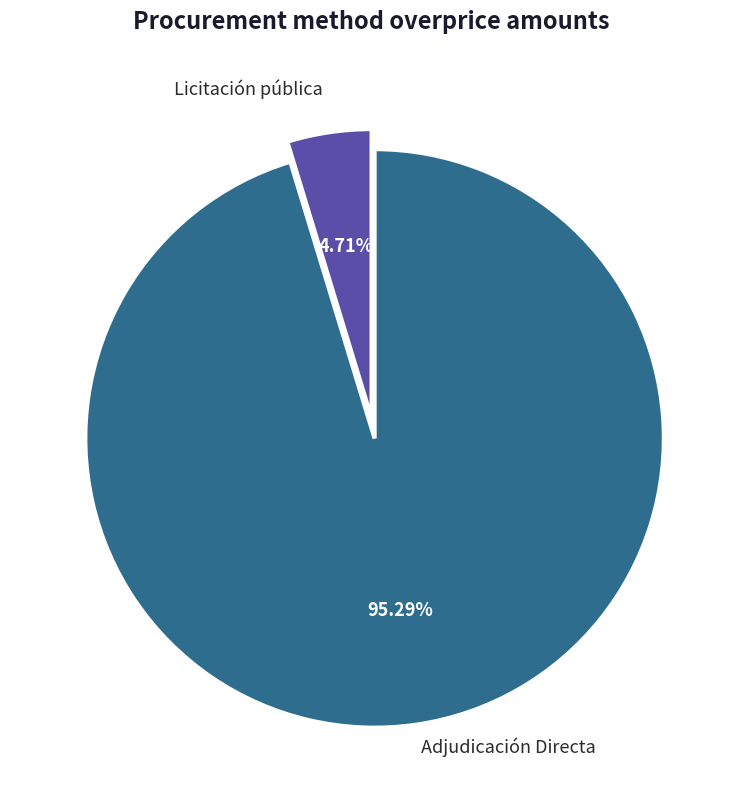

Does any single category account for the majority?

Yes